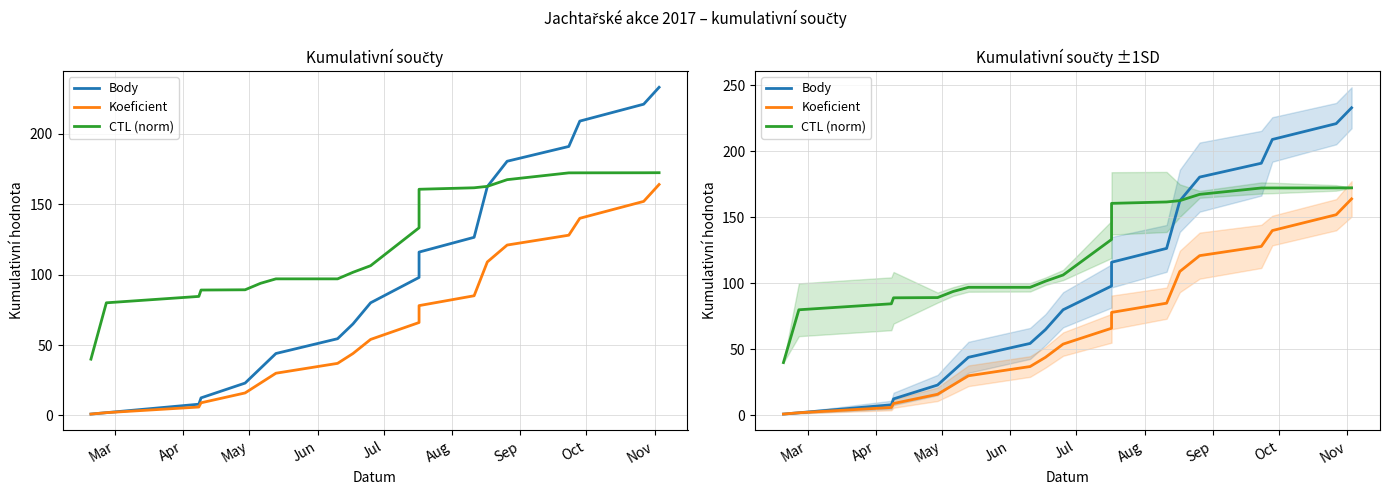

What is the sum of all Koeficient values?

1265.0